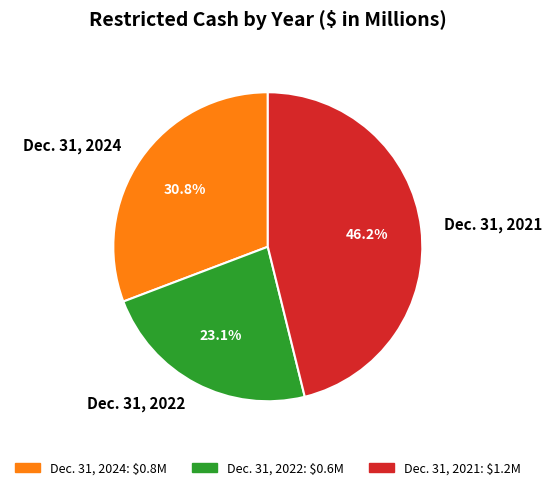

The Dec. 31, 2022 slice represents 14% of the pie. True or false?

False